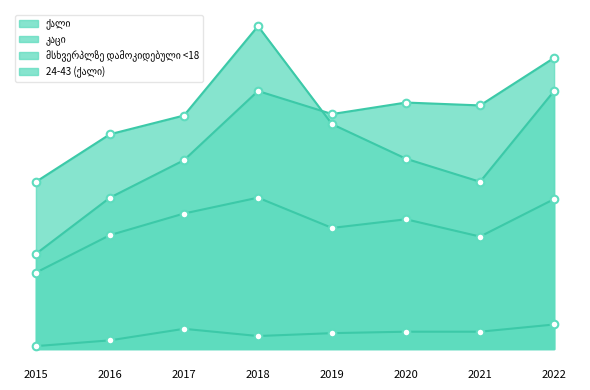

Which series contains the lowest Y value?

კაცი